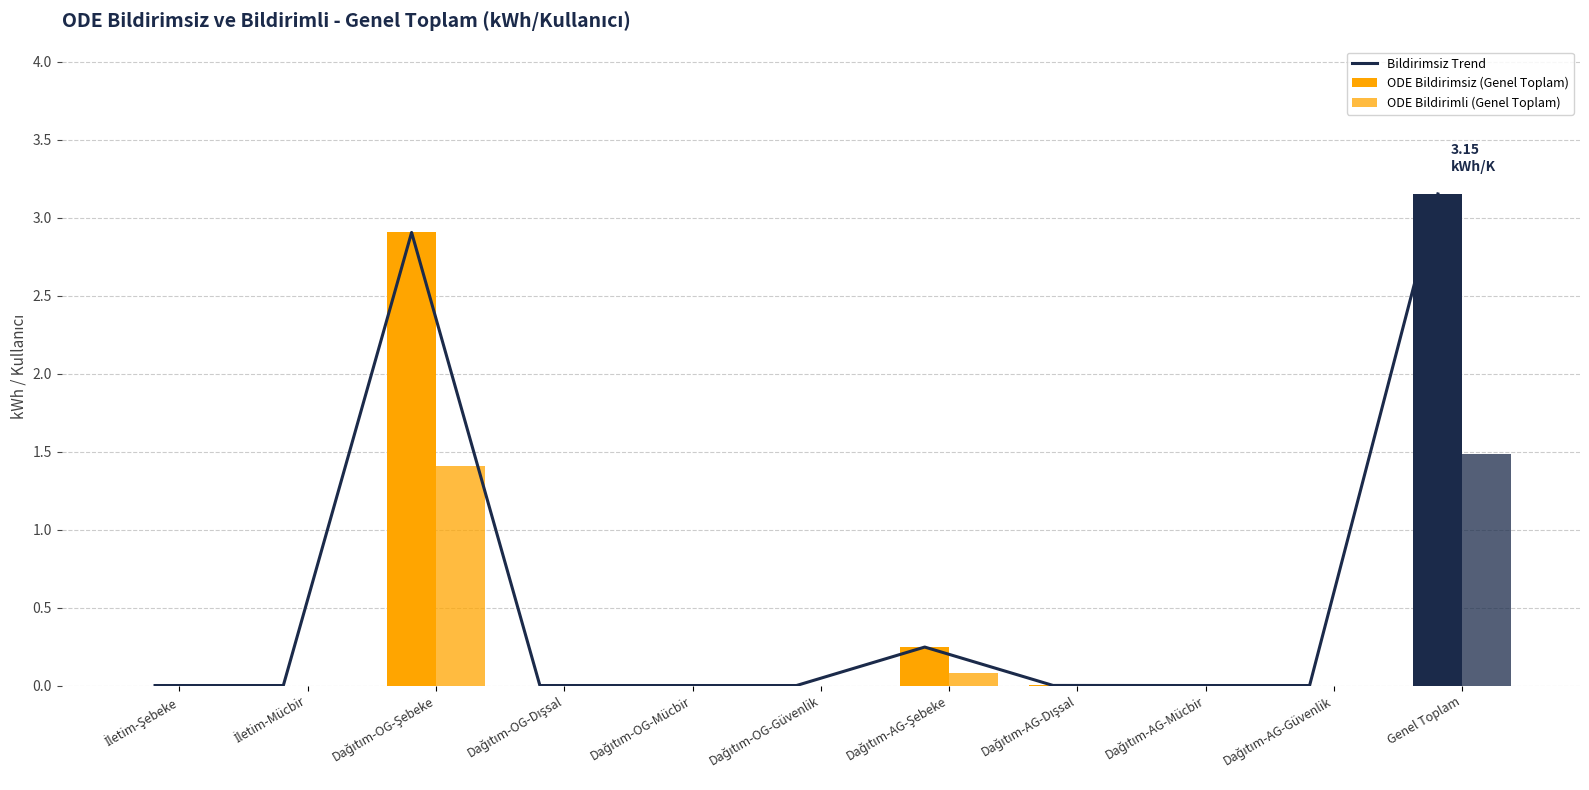

What is the label of the 8th bar from the left?

Dağıtım-AG-Dışsal